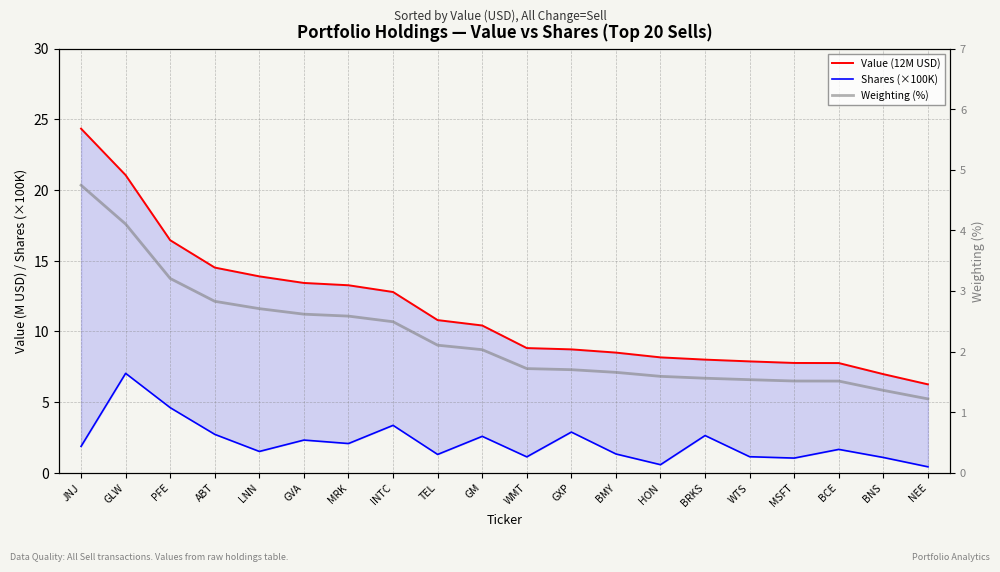

How many lines are shown in the chart?

3